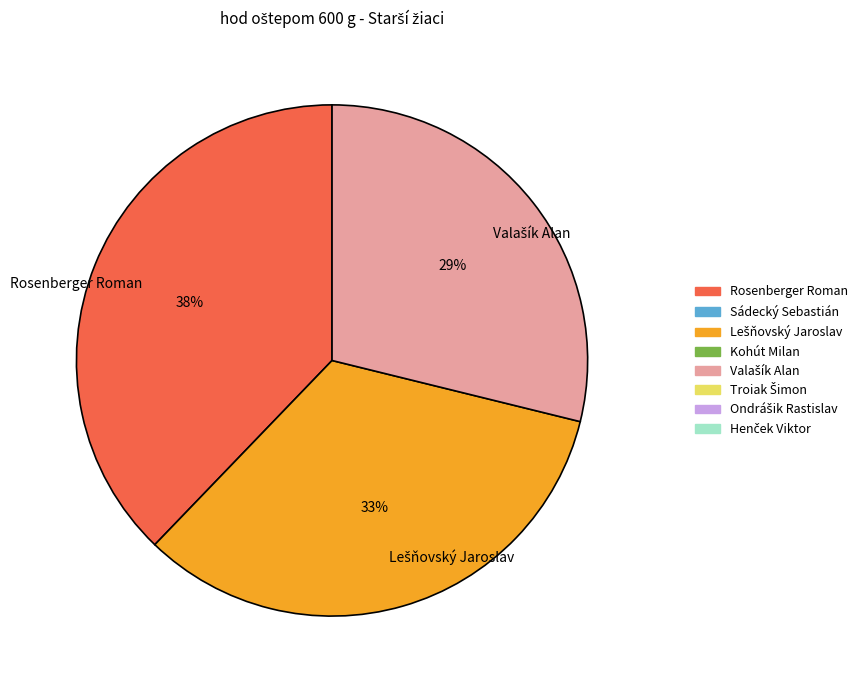

Which category has the biggest portion of the pie?

Rosenberger Roman